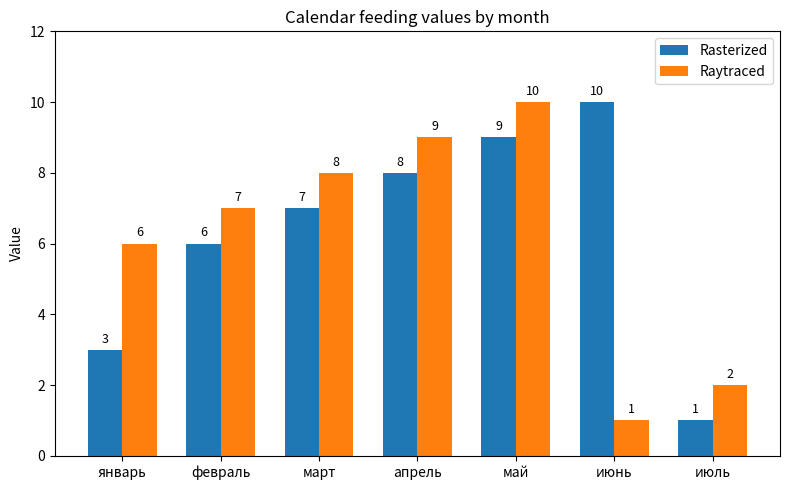

How many data points does each series have?

7